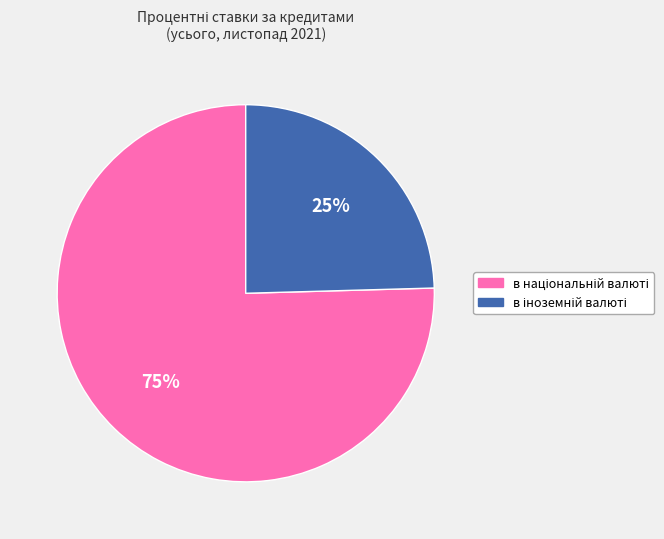

Is there any slice that represents more than half of the pie?

Yes